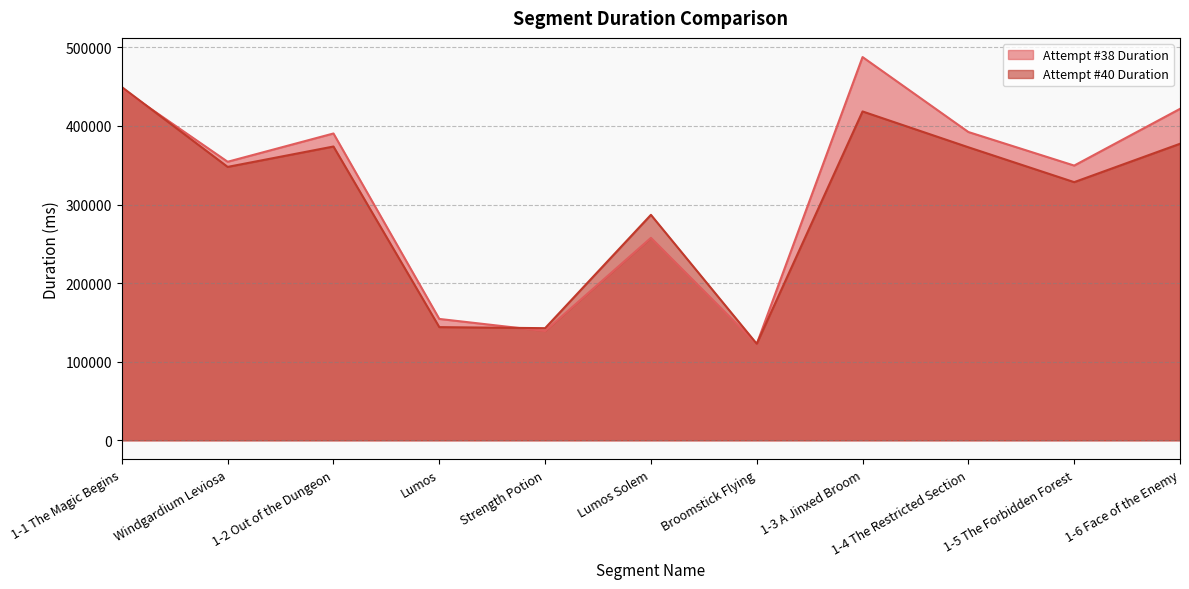

At which category is the sum across all series the highest?

1-3 A Jinxed Broom